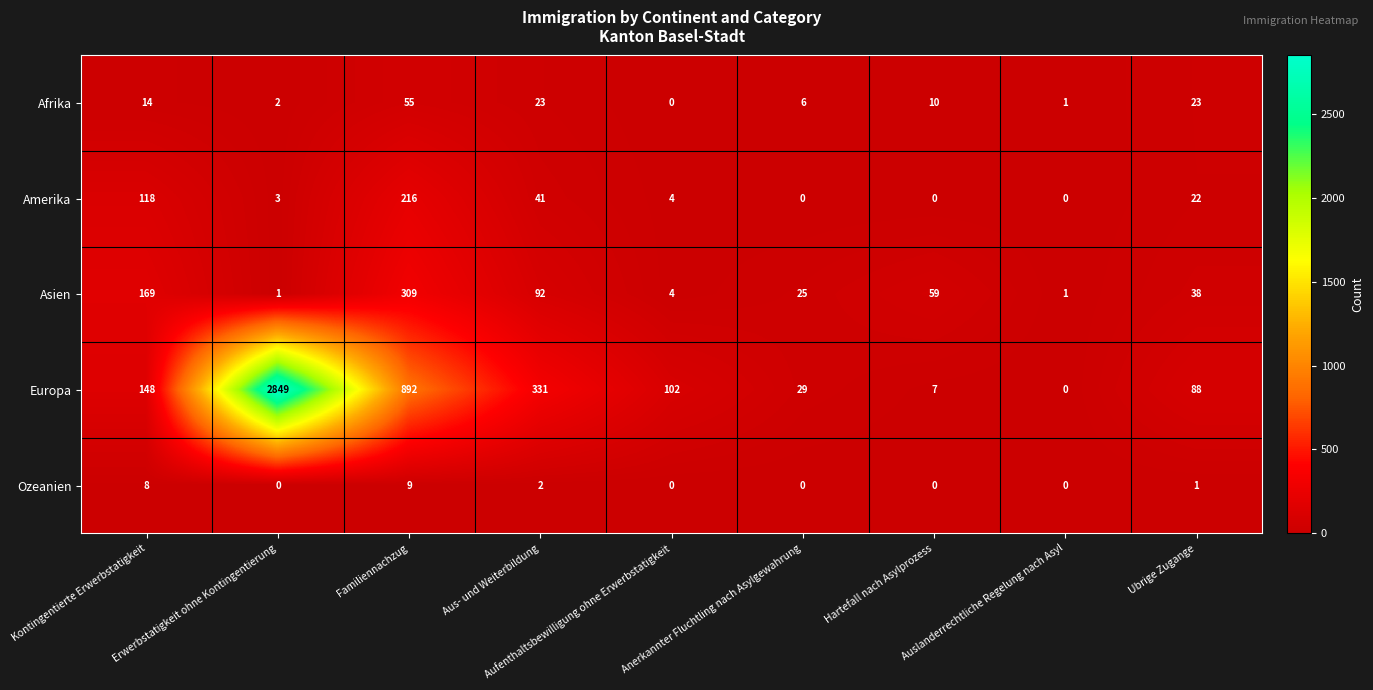

What is the maximum value for Afrika?

55